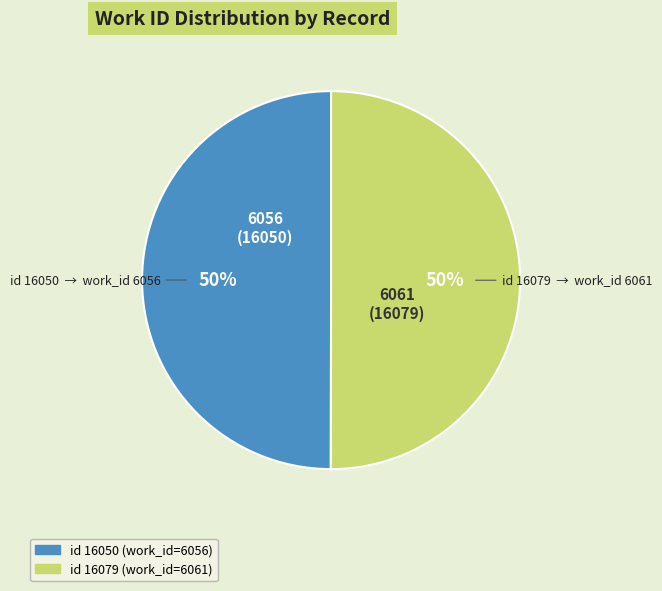

How many slices are in this pie chart?

2